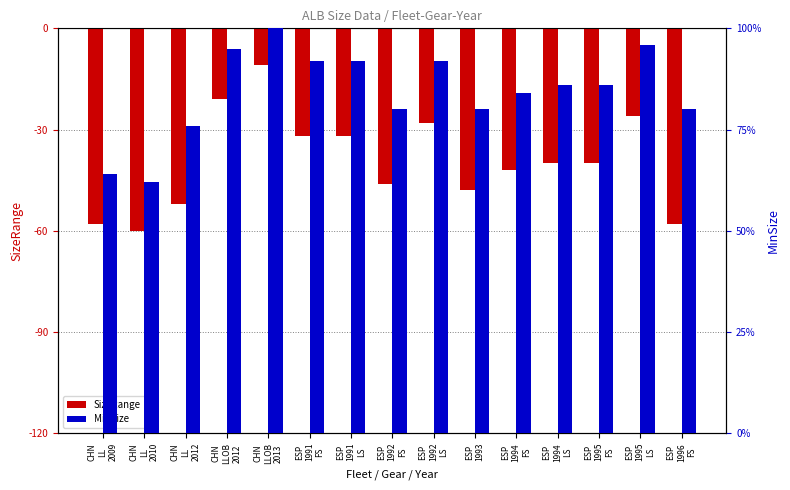

Reading right to left, transcribe all the data shown in this chart.

SizeRange (neg): ESP
1996
FS=-58	ESP
1995
LS=-26	ESP
1995
FS=-40	ESP
1994
LS=-40	ESP
1994
FS=-42	ESP
1993=-48	ESP
1992
LS=-28	ESP
1992
FS=-46	ESP
1991
LS=-32	ESP
1991
FS=-32	CHN
LLOB
2013=-11	CHN
LLOB
2012=-21	CHN
LL
2012=-52	CHN
LL
2010=-60	CHN
LL
2009=-58
MinSize (%): ESP
1996
FS=80	ESP
1995
LS=96	ESP
1995
FS=86	ESP
1994
LS=86	ESP
1994
FS=84	ESP
1993=80	ESP
1992
LS=92	ESP
1992
FS=80	ESP
1991
LS=92	ESP
1991
FS=92	CHN
LLOB
2013=100	CHN
LLOB
2012=95	CHN
LL
2012=76	CHN
LL
2010=62	CHN
LL
2009=64